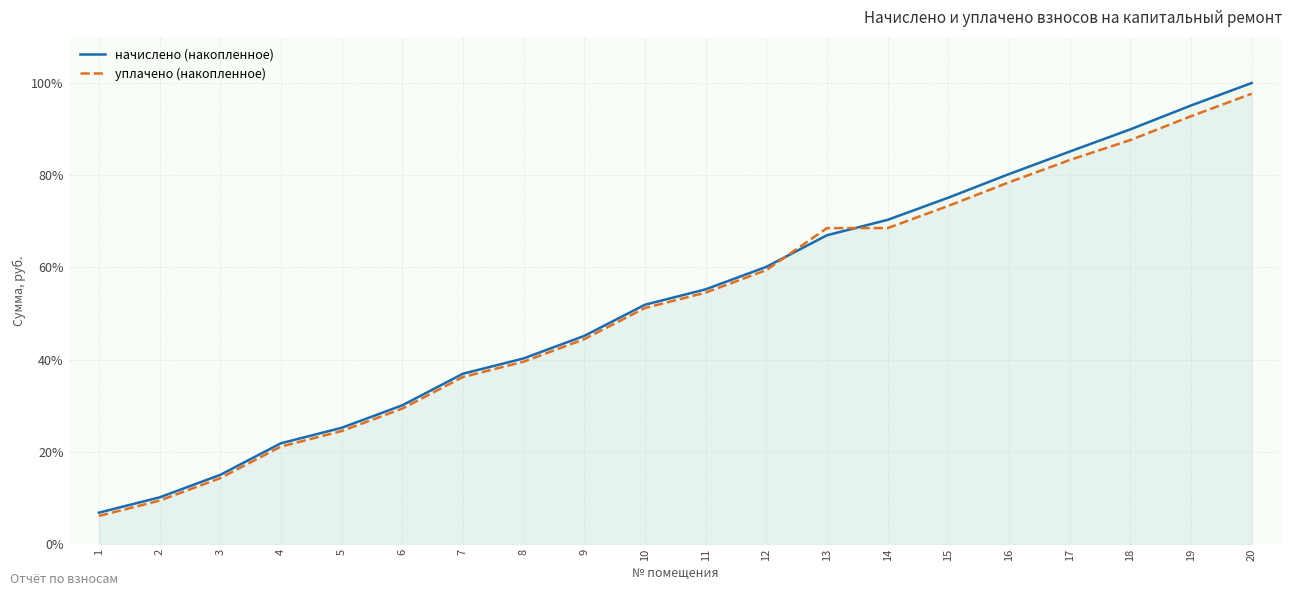

Which category has the highest value across all series?

20